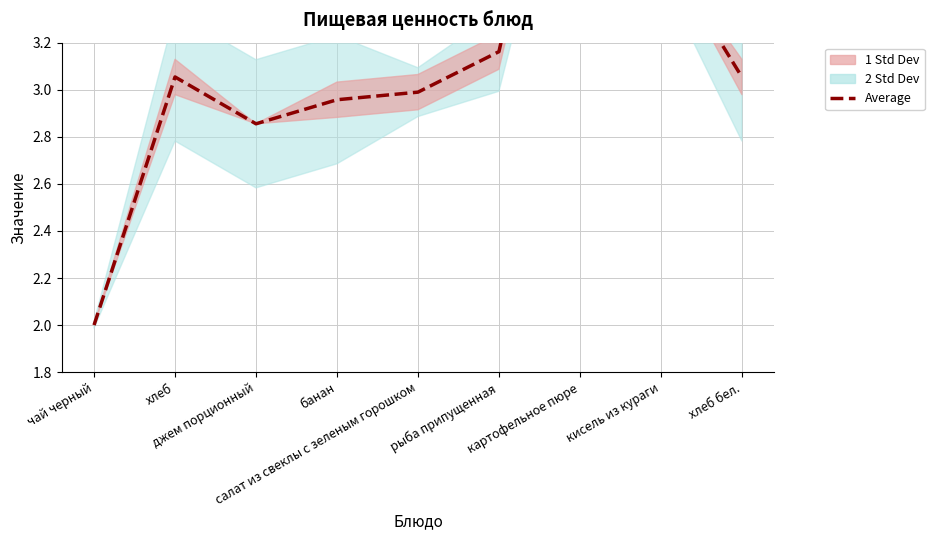

How many data points are above 3?

5